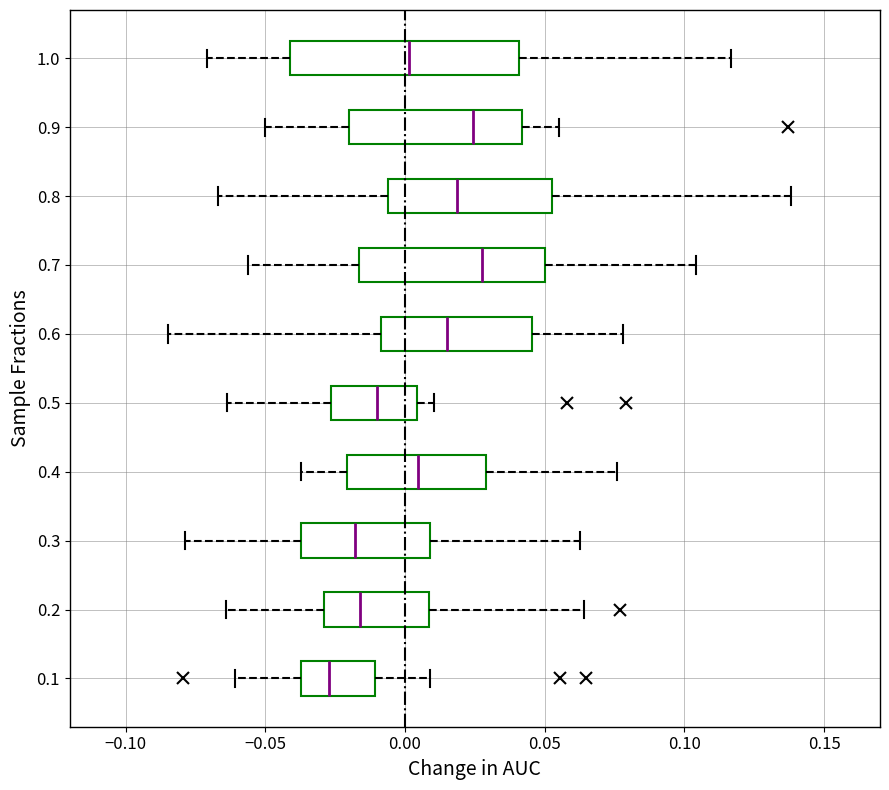

Where does the median line of the box at y = 0.7 sit on the x-axis? The values are not printed on the chart, so give them approximately, as read against the axis.

0.030